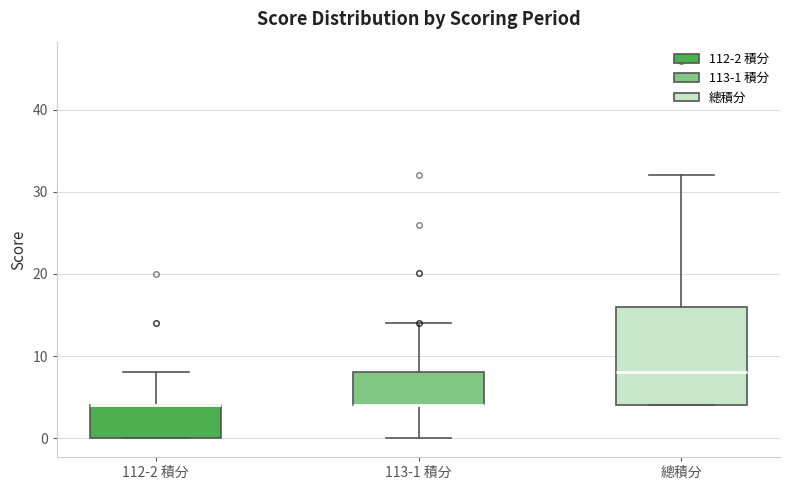

Reading left to right, read every box against the y-axis: the position of its median line, the range the box covers, and the ends of its whiskers. The values are not printed on the chart, so give them approximately, as read against the axis.

112-2 積分: median 4 (drawn on the box's upper edge), box 0 to 4, whiskers 0 to 8
113-1 積分: median 4 (drawn on the box's lower edge), box 4 to 8, whiskers 0 to 14
總積分: median 8, box 4 to 16, whiskers 4 to 32